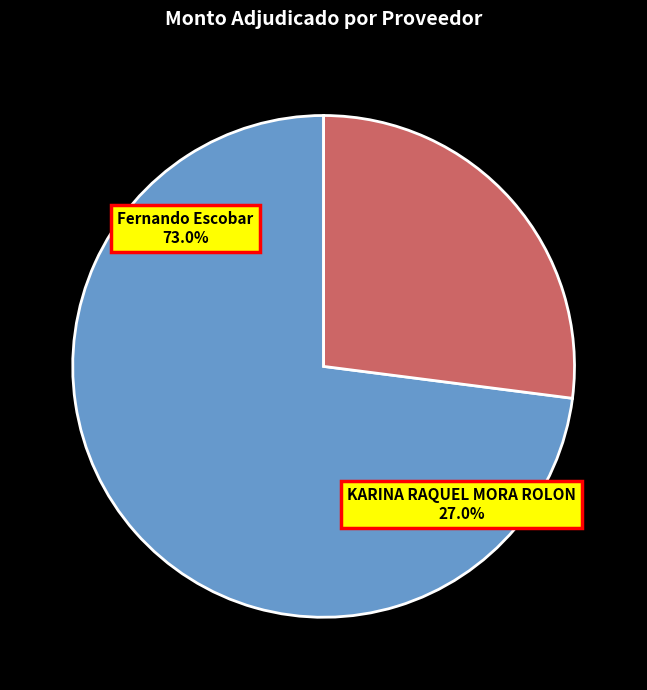

To the nearest percent, what is the difference between the Fernando Escobar and KARINA RAQUEL MORA ROLON slice percentages?

46%